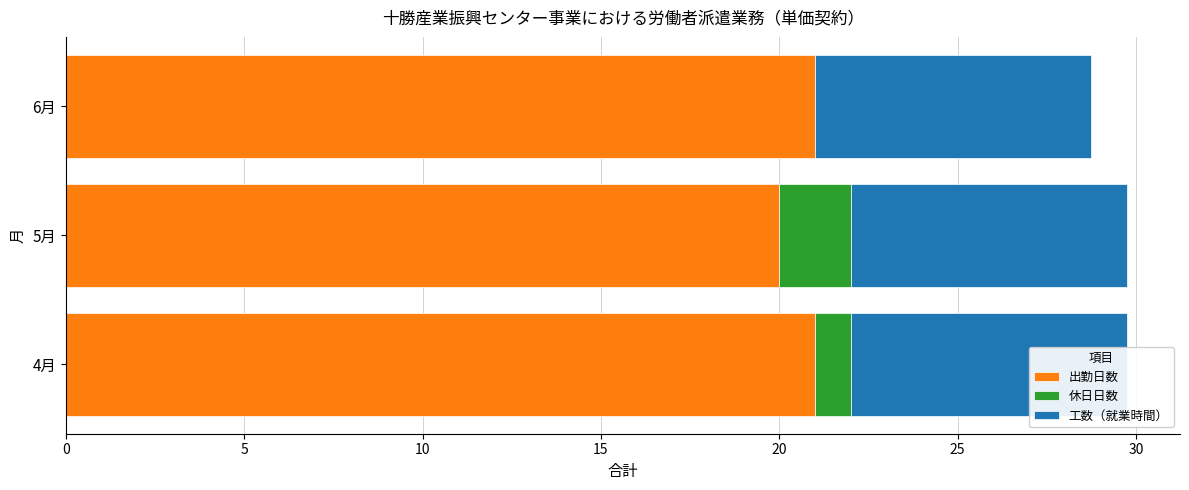

Which series changed the most between 0 and 5?

出勤日数